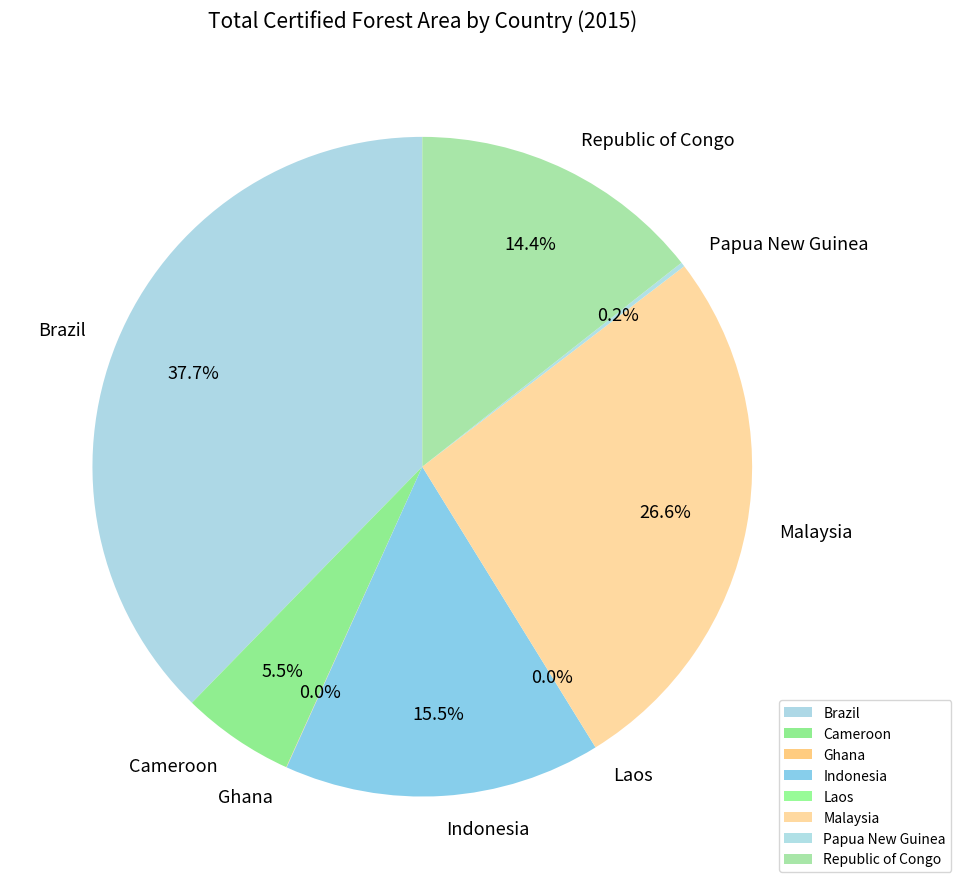

Combined, do Malaysia and Republic of Congo account for over 50%?

No